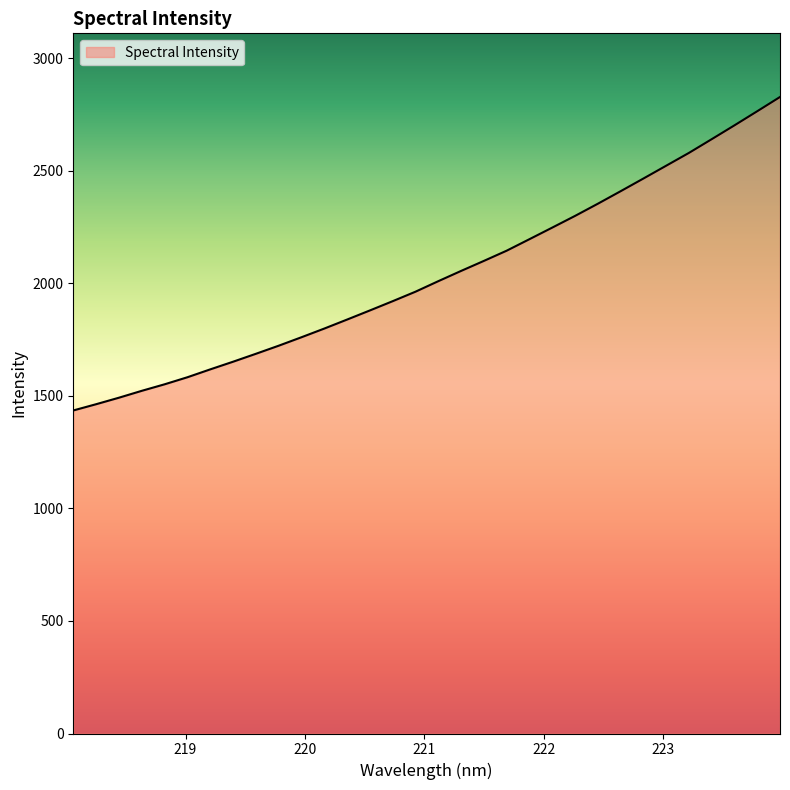

What is the maximum value shown in the chart?

2828.4